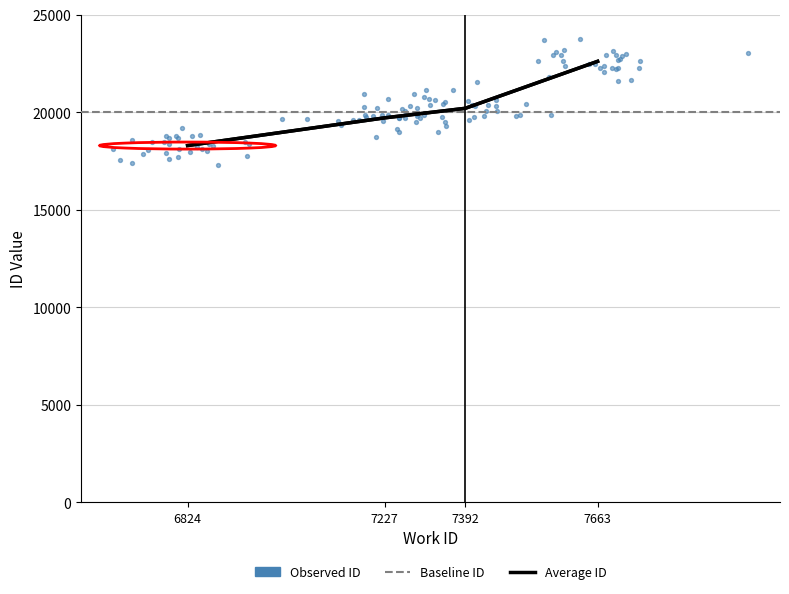

Approximately how many times larger is the value at 7227 compared to 7392?

1.0